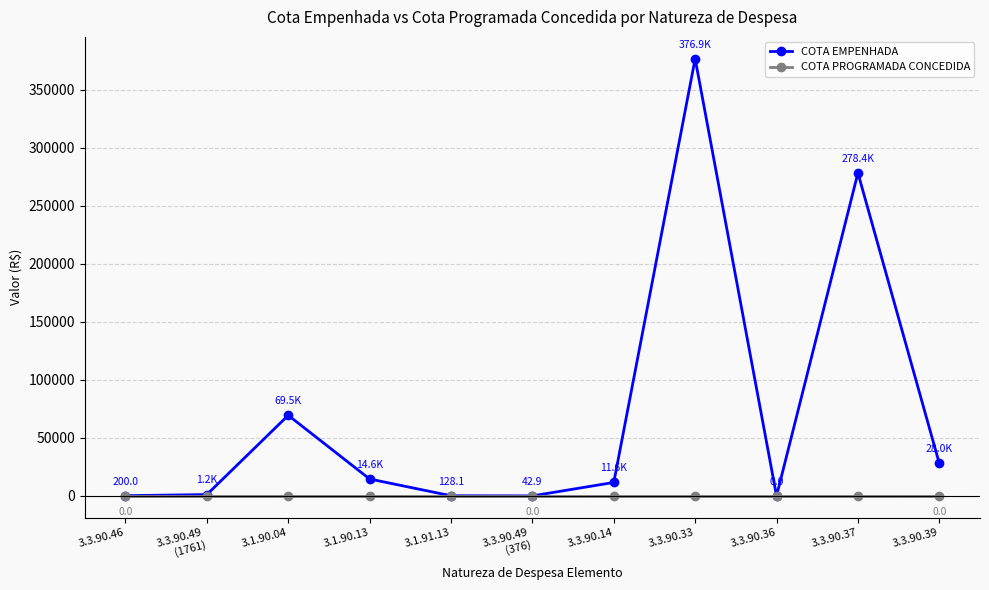

Which series has the widest spread of values?

COTA EMPENHADA